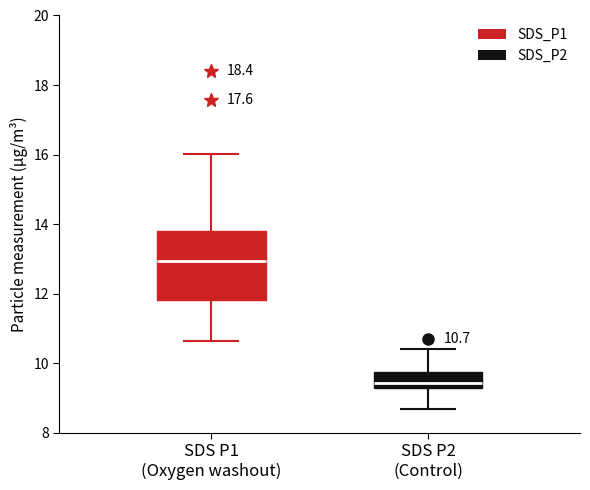

Which box has the highest median line?

SDS P1 (Oxygen washout)